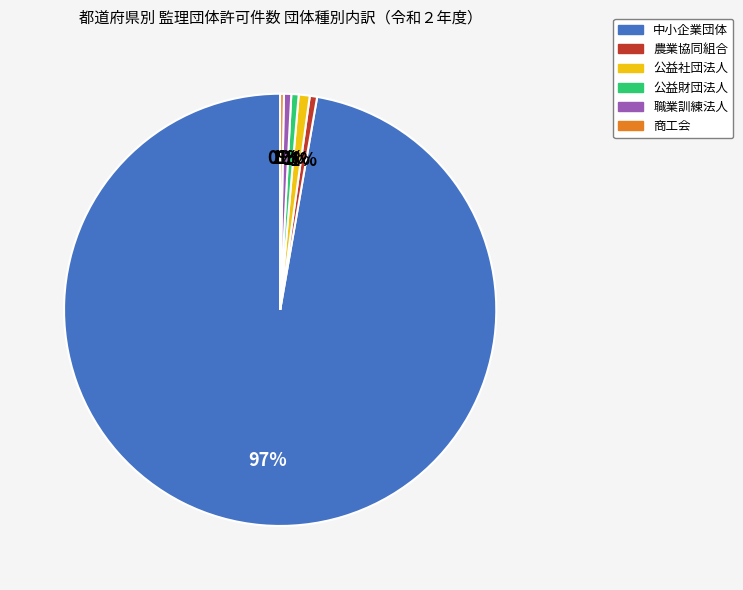

To the nearest percent, what is the average slice percentage?

17%